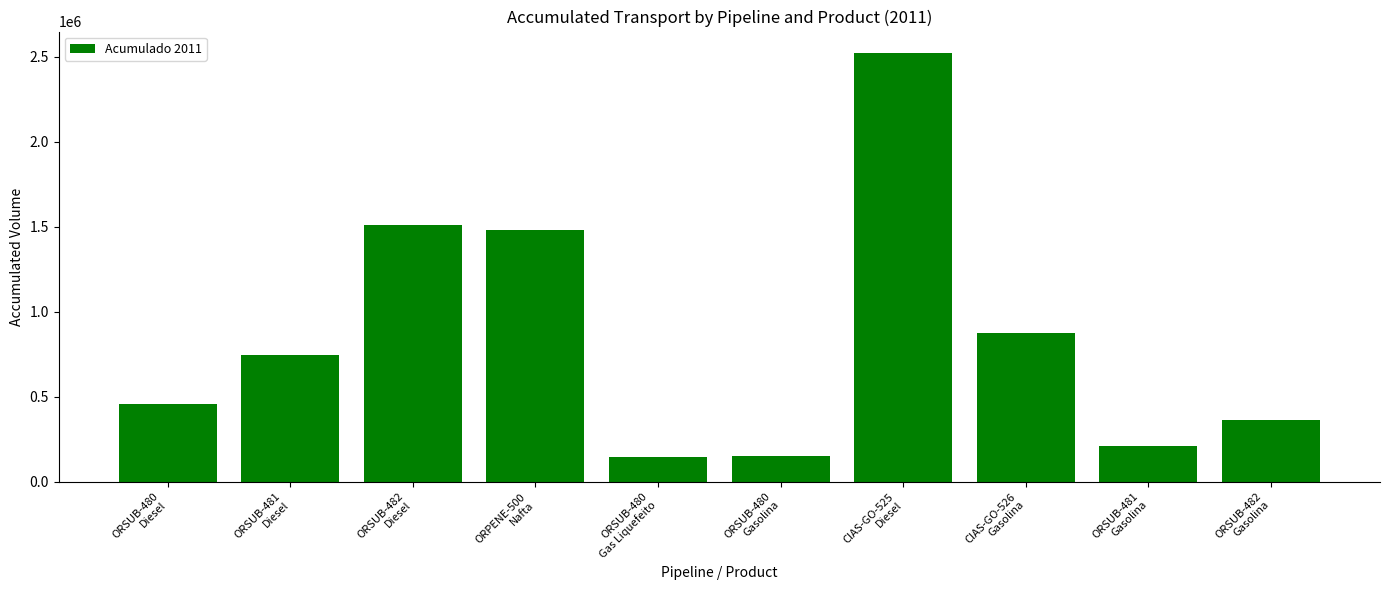

What is the smallest value displayed?

148521